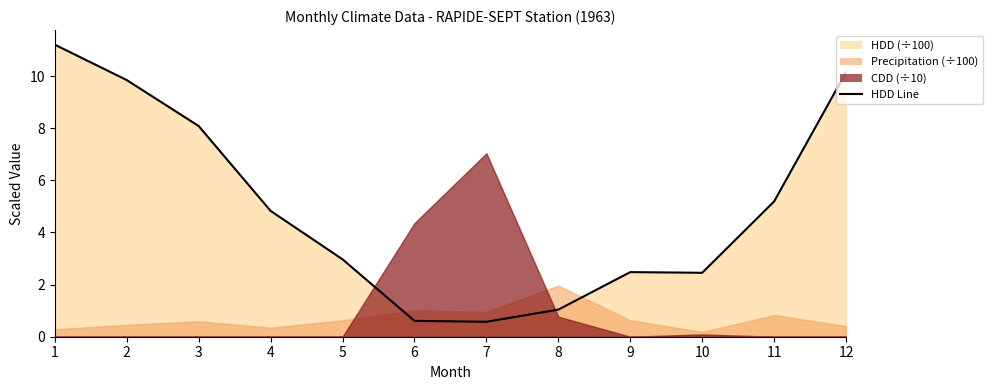

List the labels in order of value, largest first.

1, 12, 2, 3, 11, 4, 5, 9, 10, 8, 6, 7